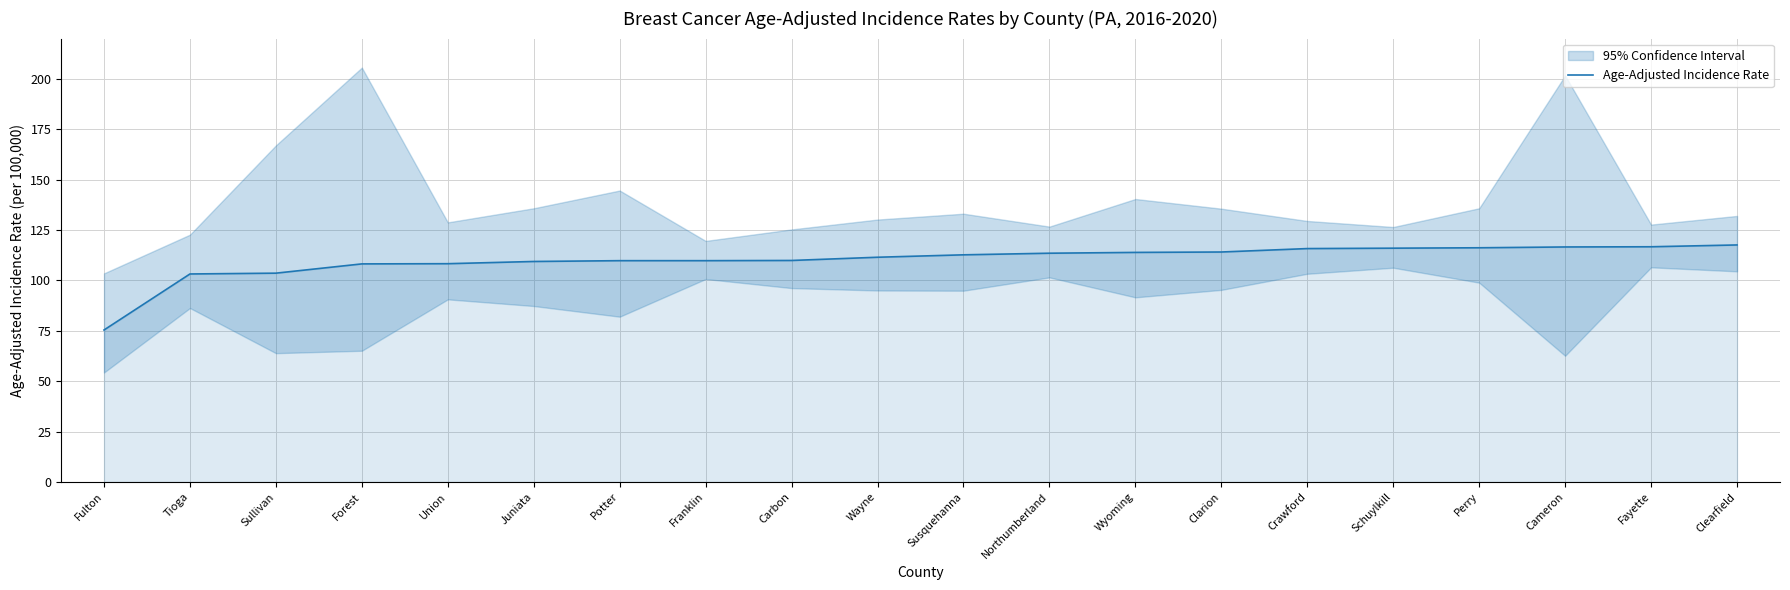

What is the average value?

110.1